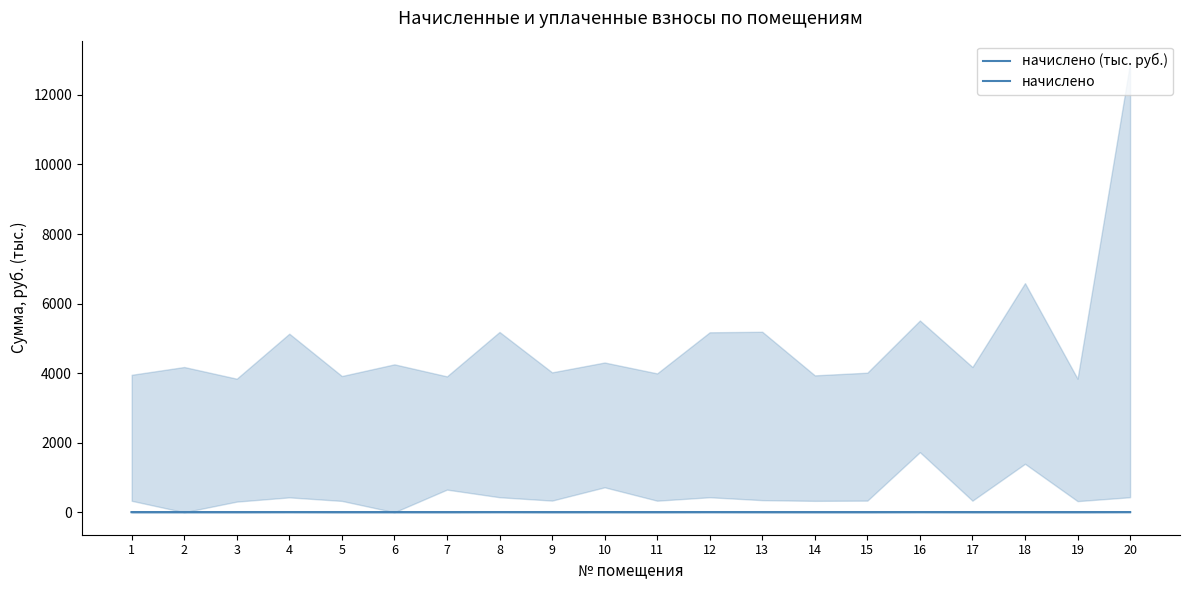

True or false: начислено (тыс. руб.) and начислено intersect in this chart.

False